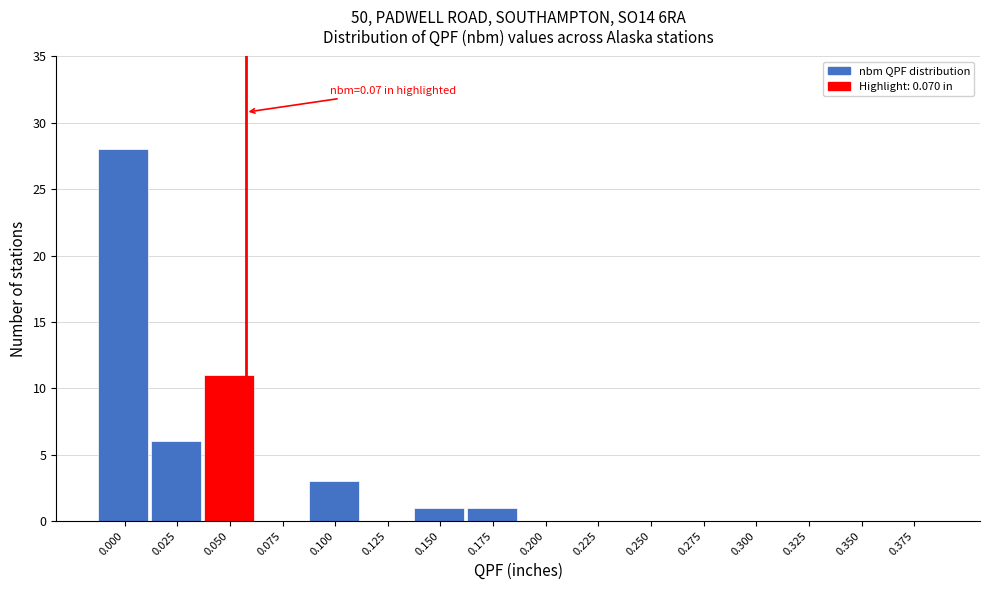

Reading left to right, extract all data points from this chart.

0.000=28	0.025=6	0.050=11	0.075=0	0.100=3	0.125=0	0.150=1	0.175=1	0.200=0	0.225=0	0.250=0	0.275=0	0.300=0	0.325=0	0.350=0	0.375=0